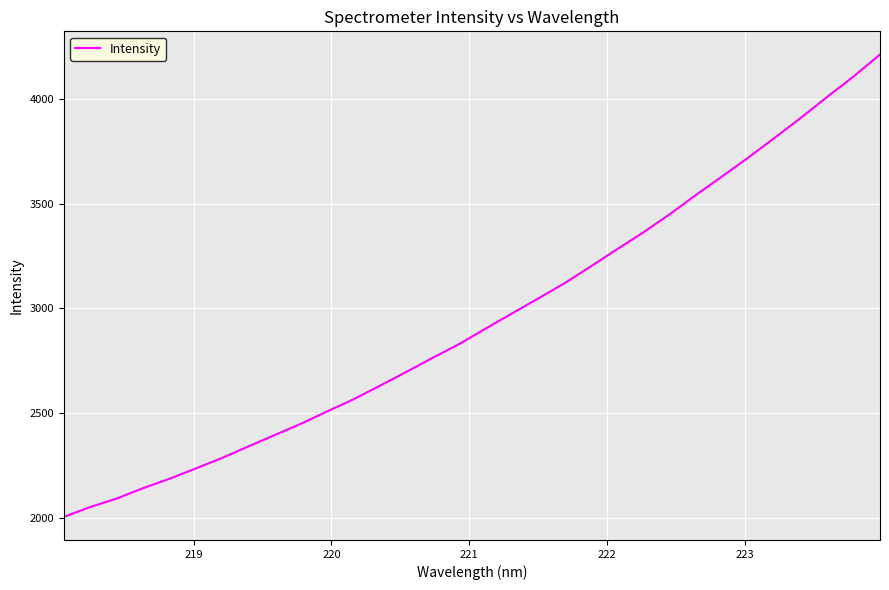

What is the greatest value displayed?

4214.1